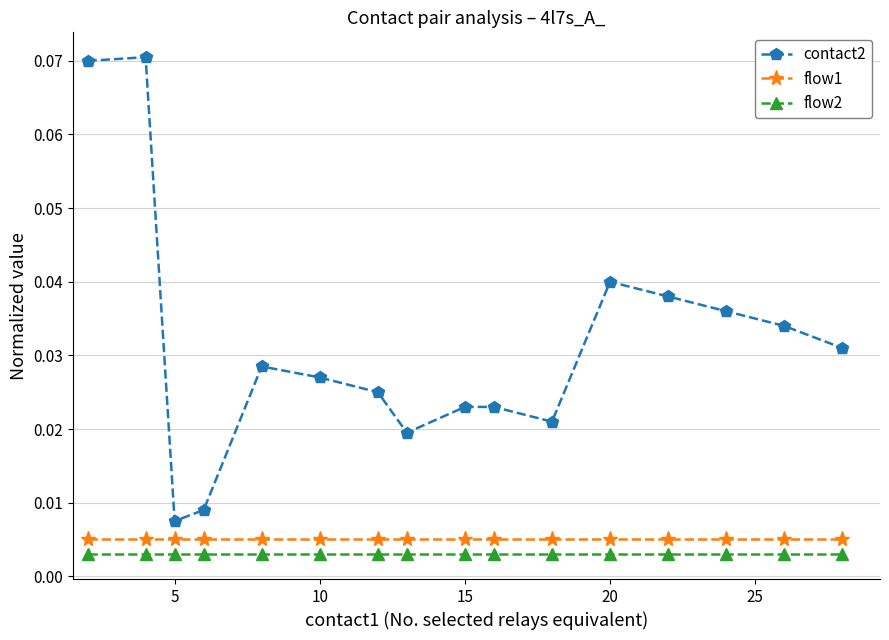

In contact2, how many points are lower than both neighbors (excluding endpoints)?

3